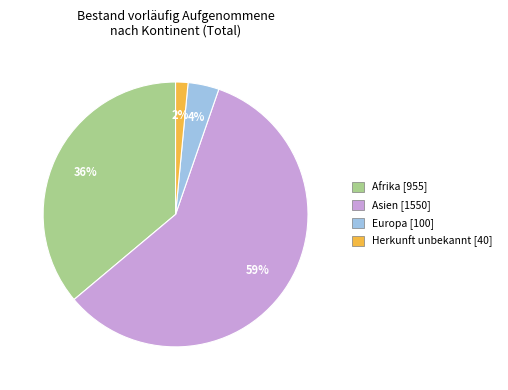

To the nearest percent, what is the average slice percentage?

25%